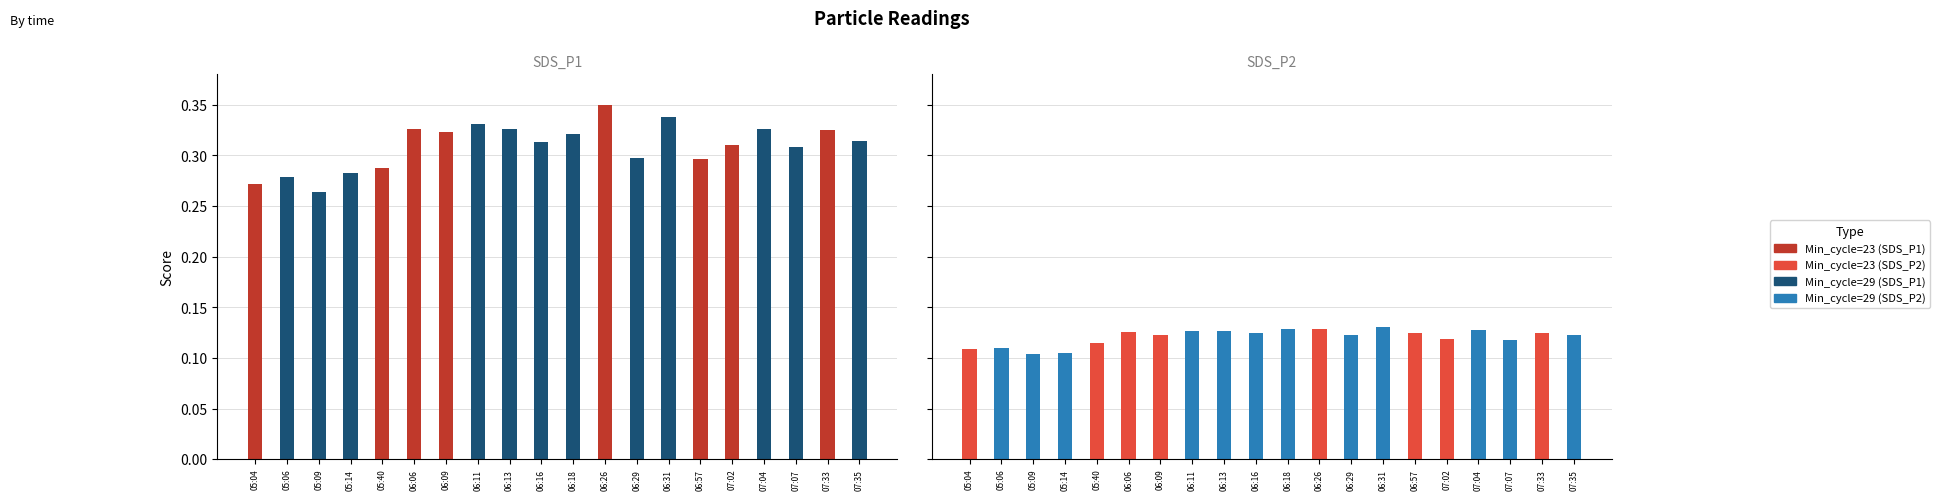

Count the SDS_P2 values in the range 0 to 1.

20